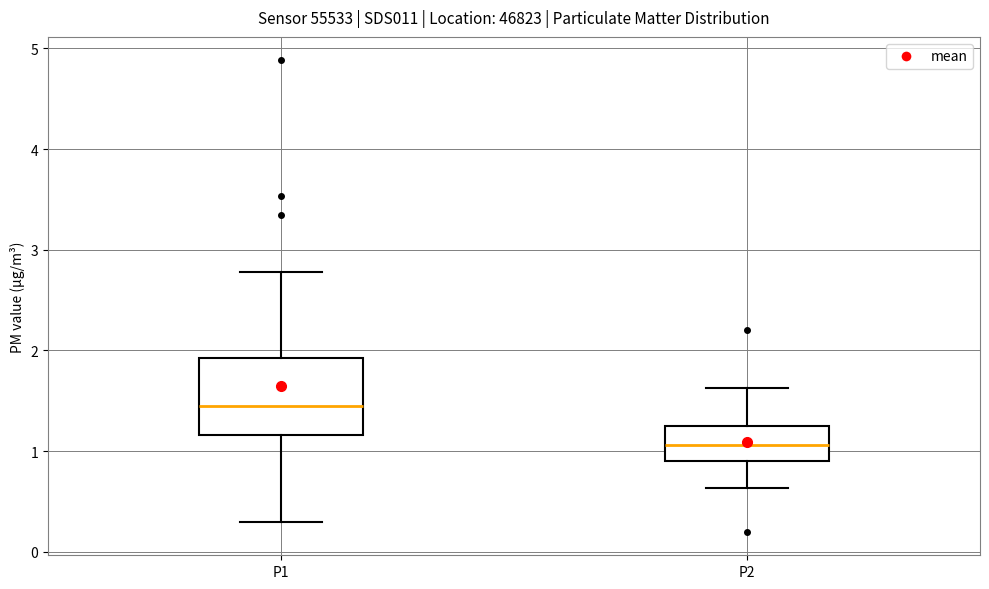

Reading left to right, transcribe this box plot: for each box, give where its median line is, the range the box spans, and where its two whiskers end, as read against the y-axis. The values are not printed on the chart, so give them approximately, as read against the axis.

P1: median 1.5, box 1.2 to 1.9, whiskers 0.3 to 2.8
P2: median 1.1, box 0.9 to 1.2, whiskers 0.6 to 1.6